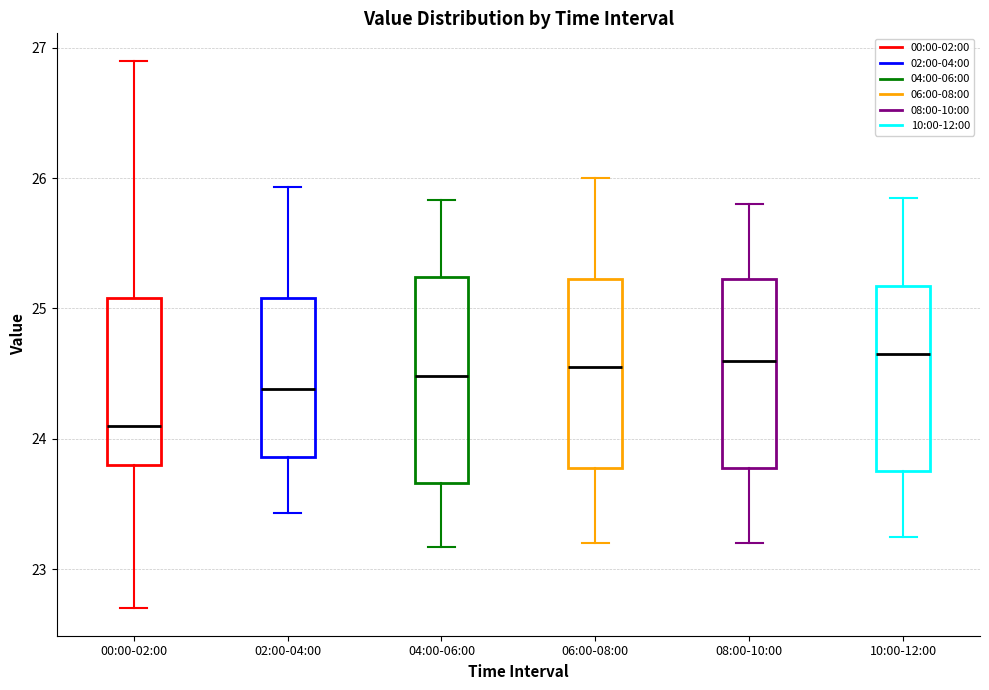

Comparing the boxes themselves (not the whiskers), which one is the tallest?

04:00-06:00